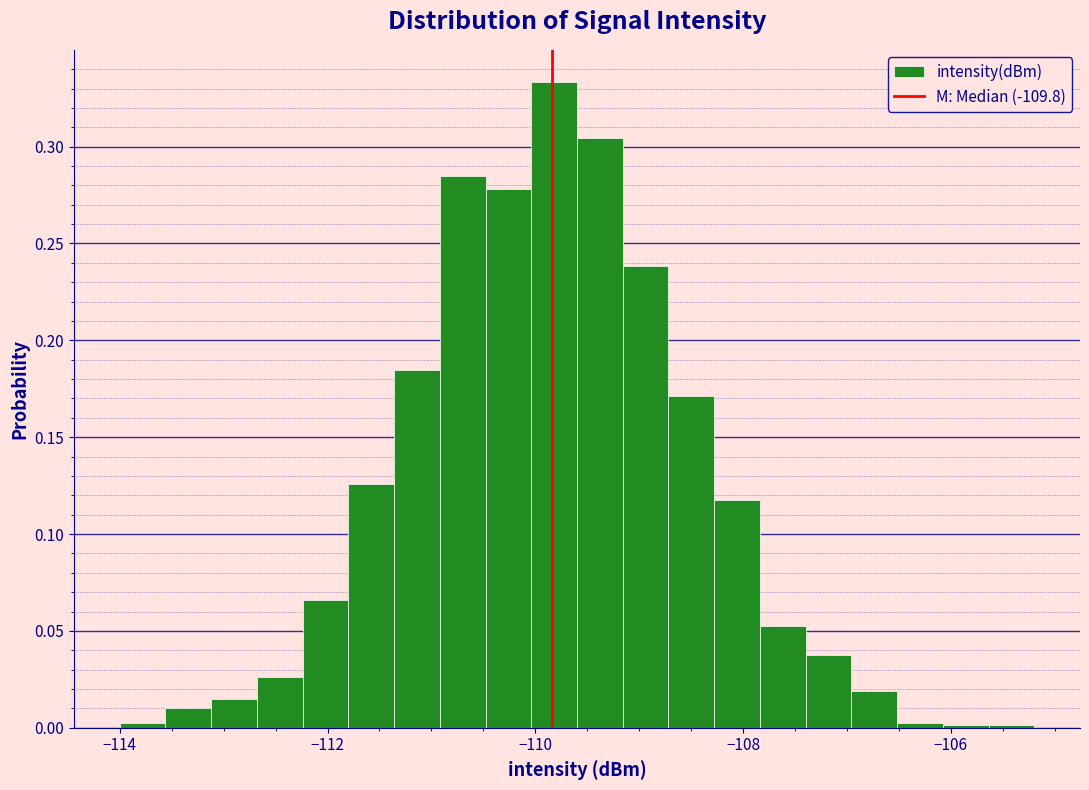

Around what value on the x-axis is the tallest bar? Give the approximate position of its centre, as read against the axis.

-109.8